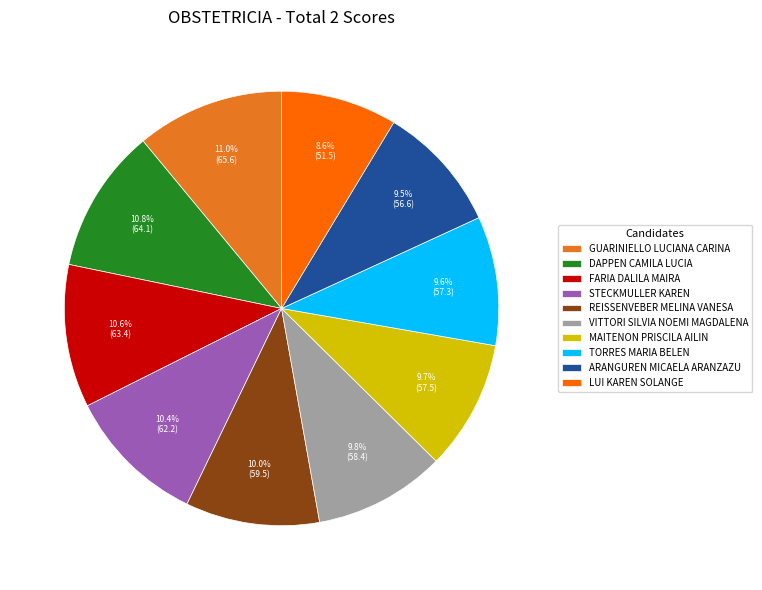

How many segments does this pie chart have?

10